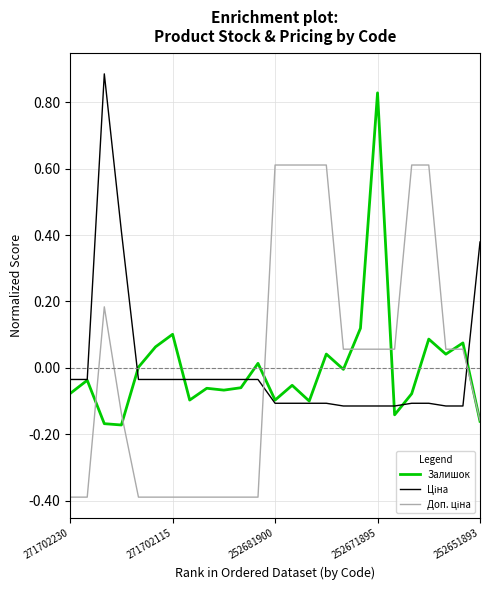

Is this an area chart (filled region under the line)?

No